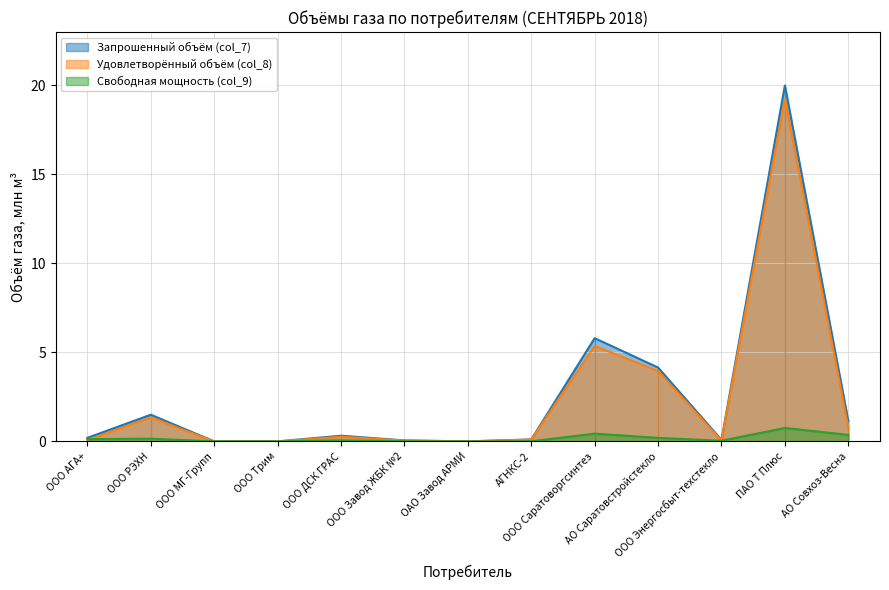

True or false: Свободная мощность (col_9) has more than 1 interior local peaks.

True